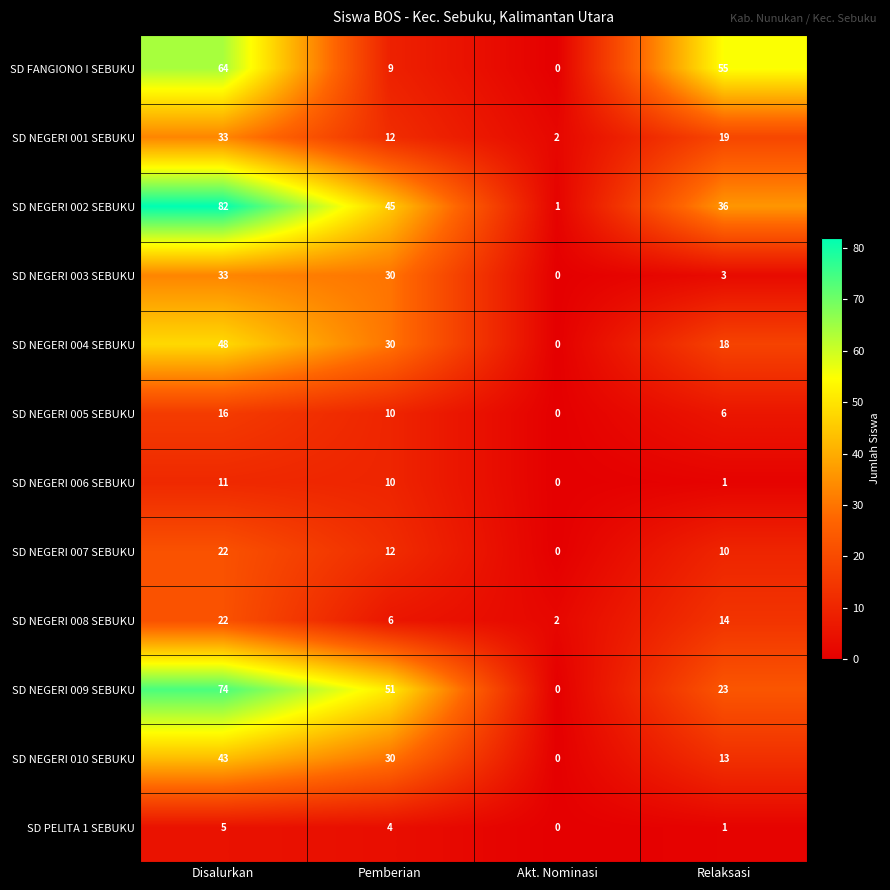

What is the difference between the maximum and second lowest values in the SD NEGERI 004 SEBUKU series?

30